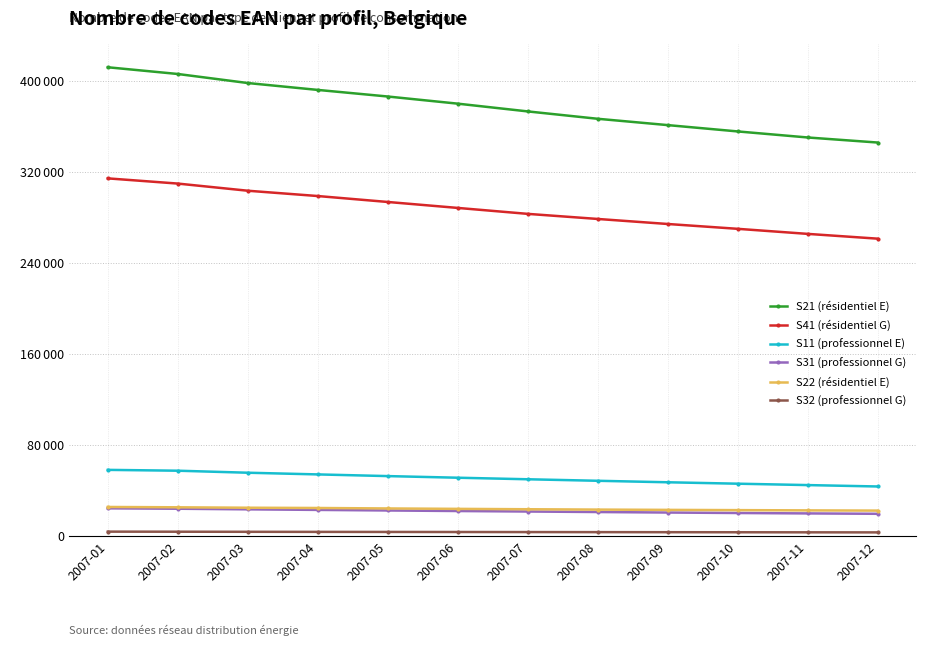

The S31 (professionnel G) series shows 24339 at 2007-01. True or false?

True